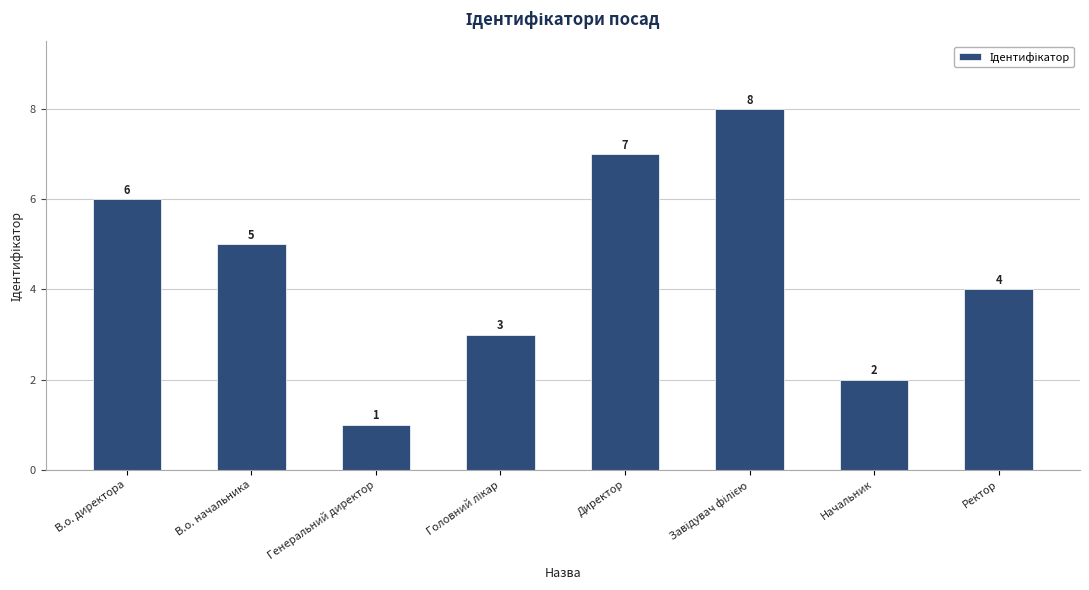

Which label corresponds to the smallest value in the chart?

Генеральний директор